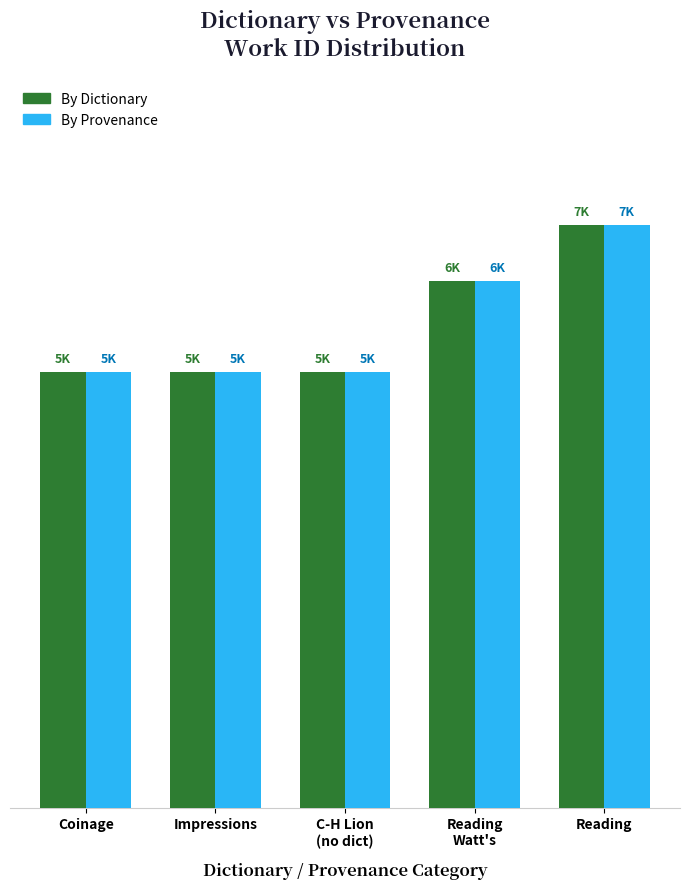

Which label corresponds to the largest value in the chart?

Reading